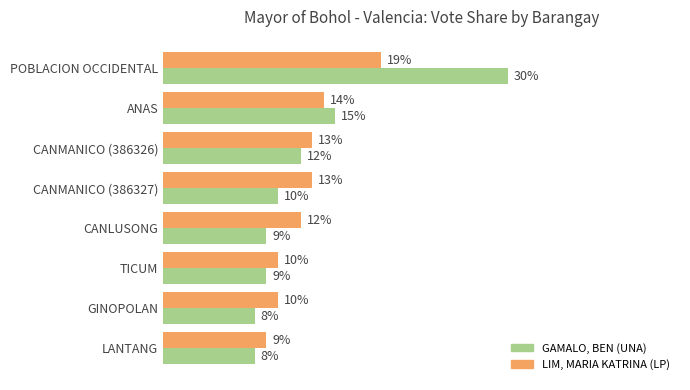

Rank the series by their average value, from lowest to highest.

LIM, MARIA KATRINA (LP), GAMALO, BEN (UNA)